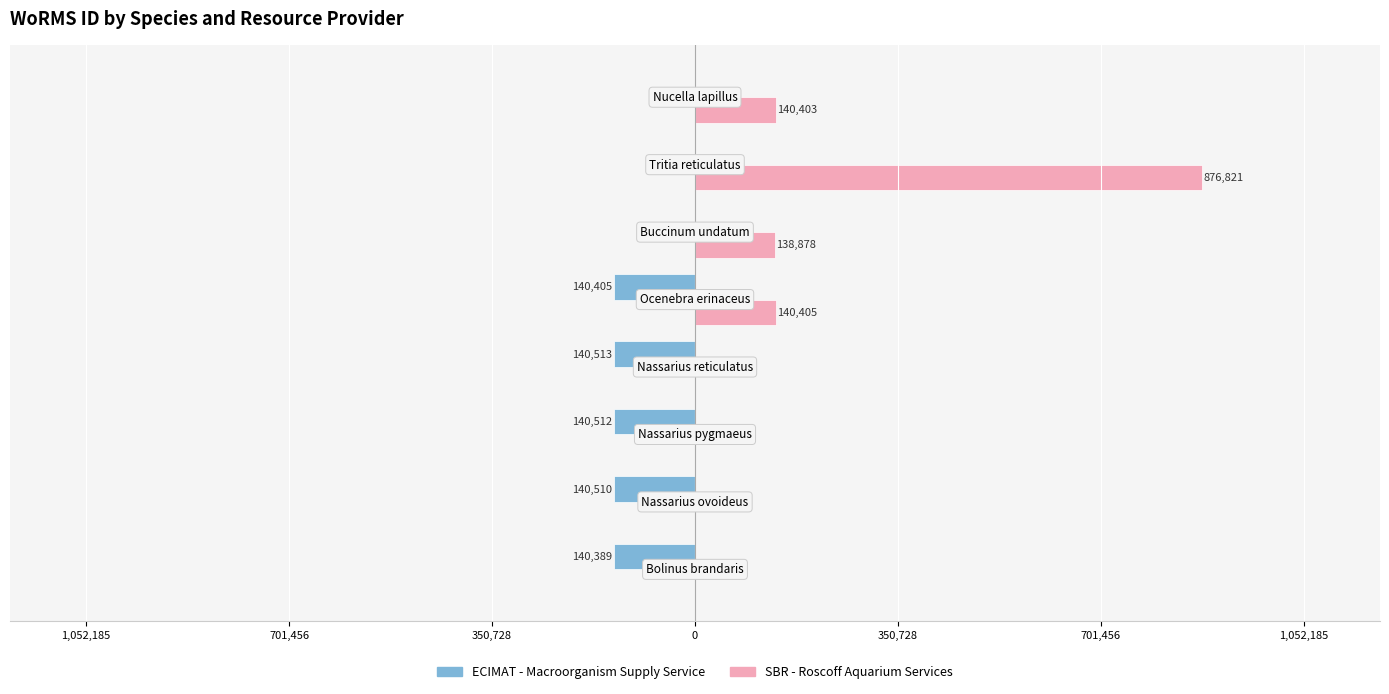

What are all the series names shown in the legend?

ECIMAT - Macroorganism Supply Service, SBR - Roscoff Aquarium Services